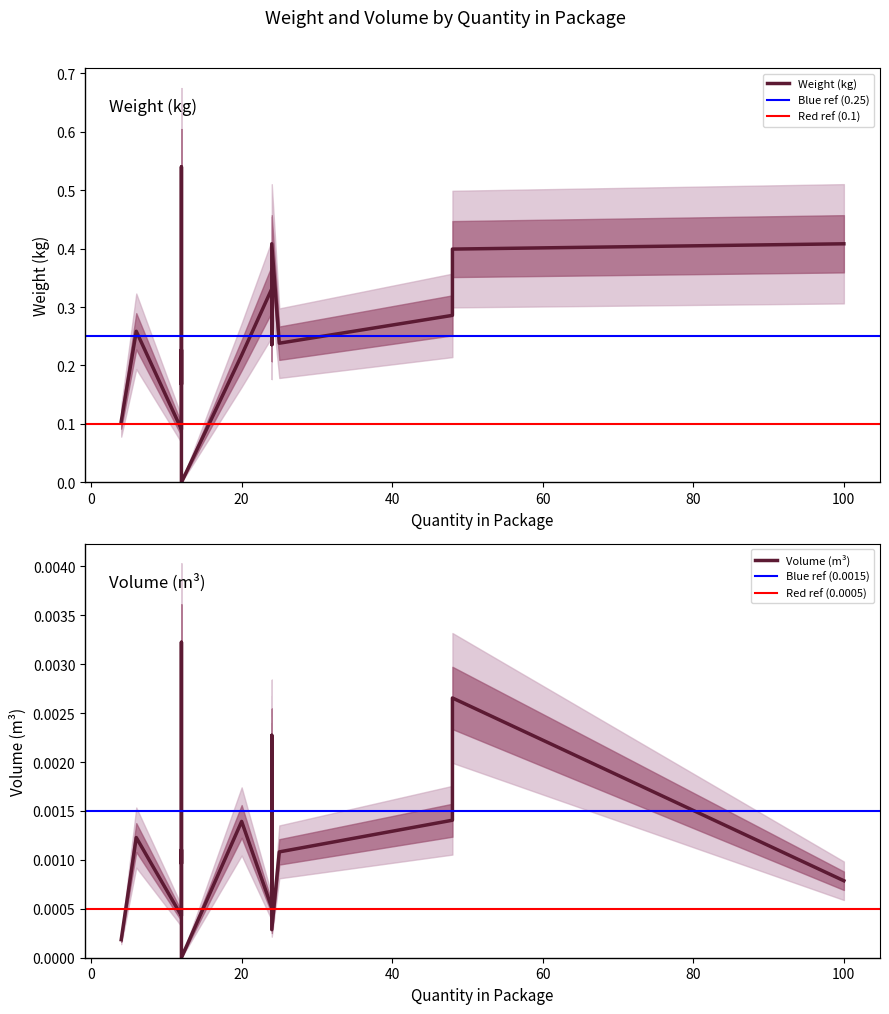

At 48, list the series in order from smallest to largest.

Volume (m³), Weight (kg)